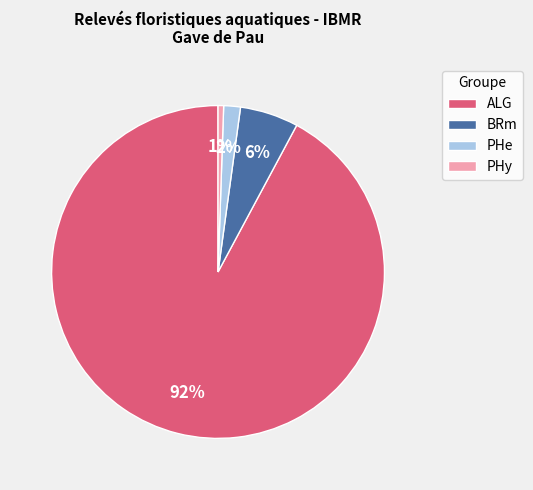

Is there any slice that represents more than half of the pie?

Yes